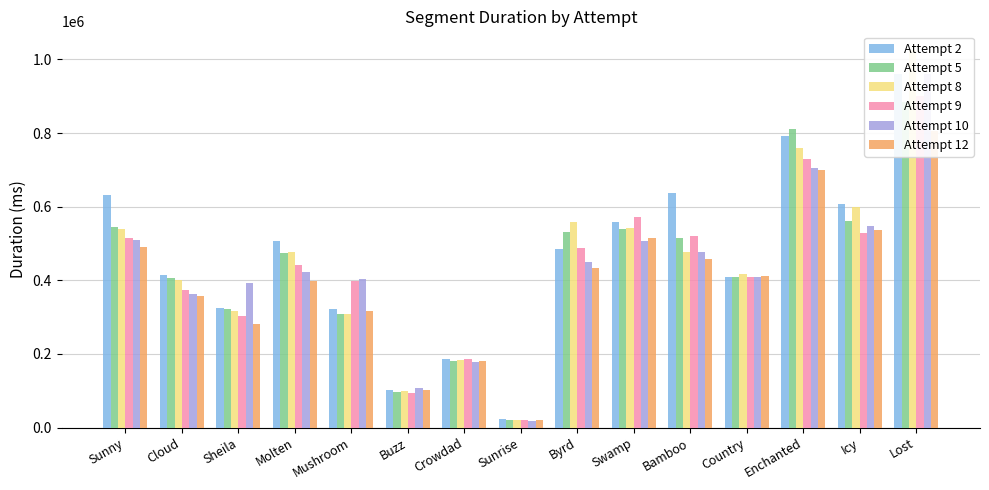

What is the label of the 3rd bar from the left?

Sheila